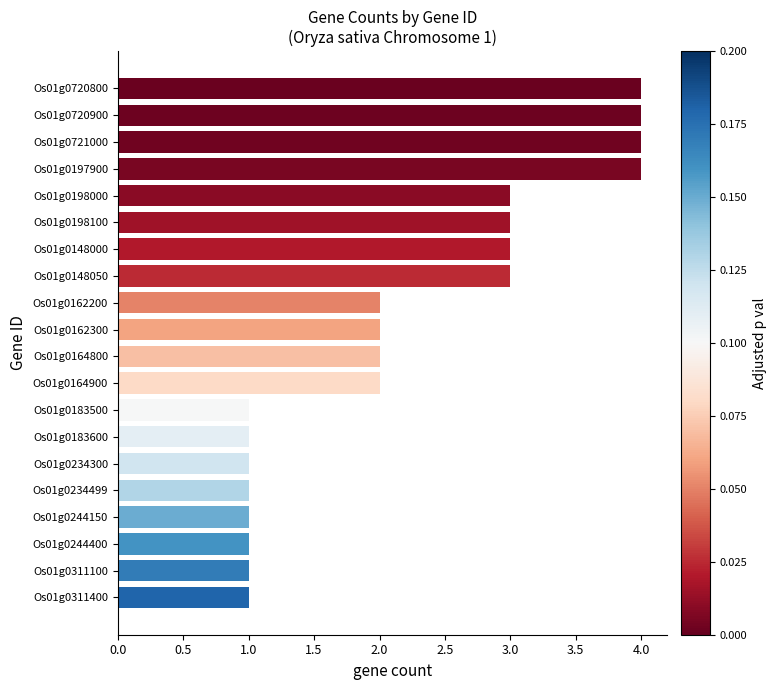

How many values are between 1 and 3?

16